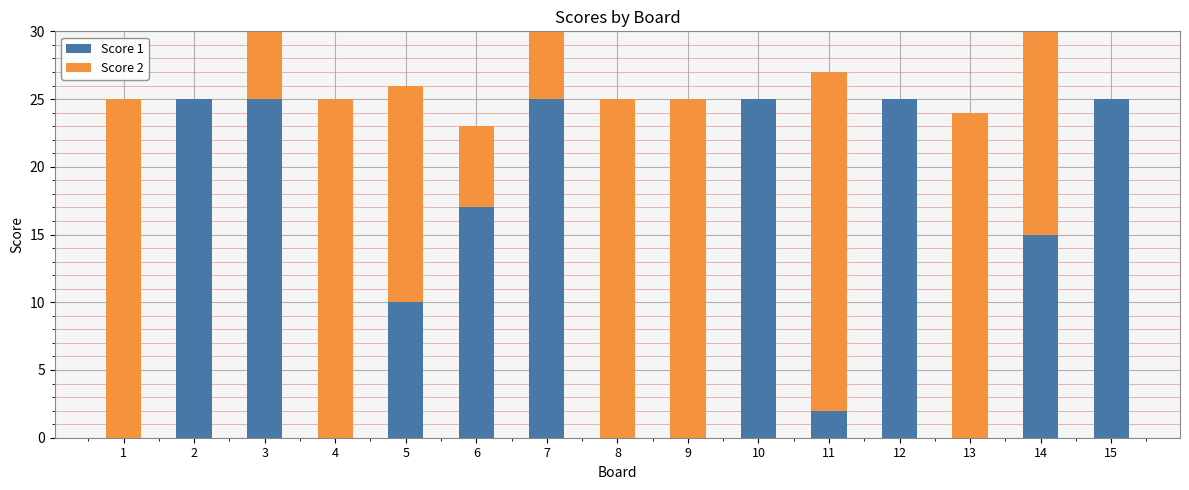

Read the Score 2 value at 6, to the nearest 10.

10